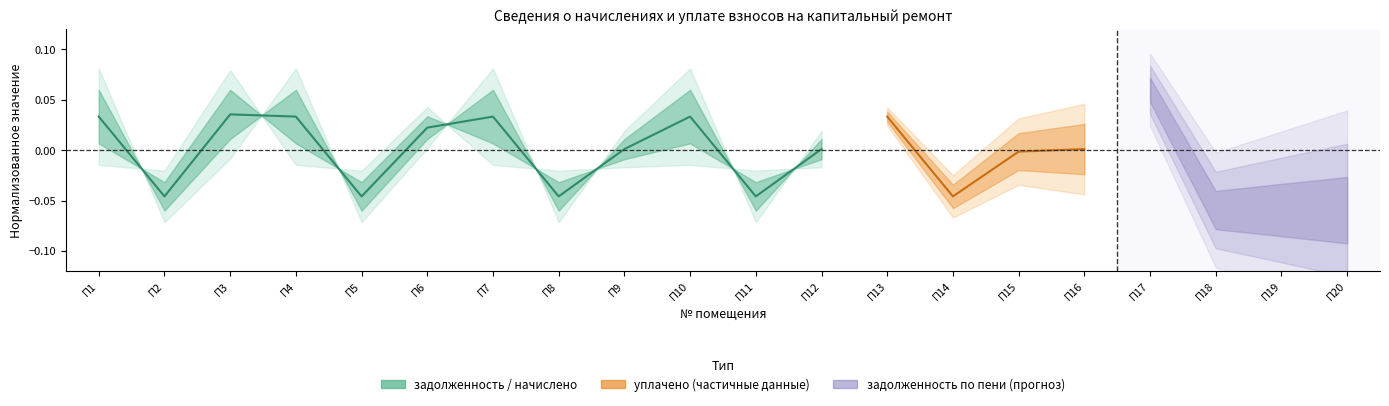

The value at П12 is 0.0. True or false?

False